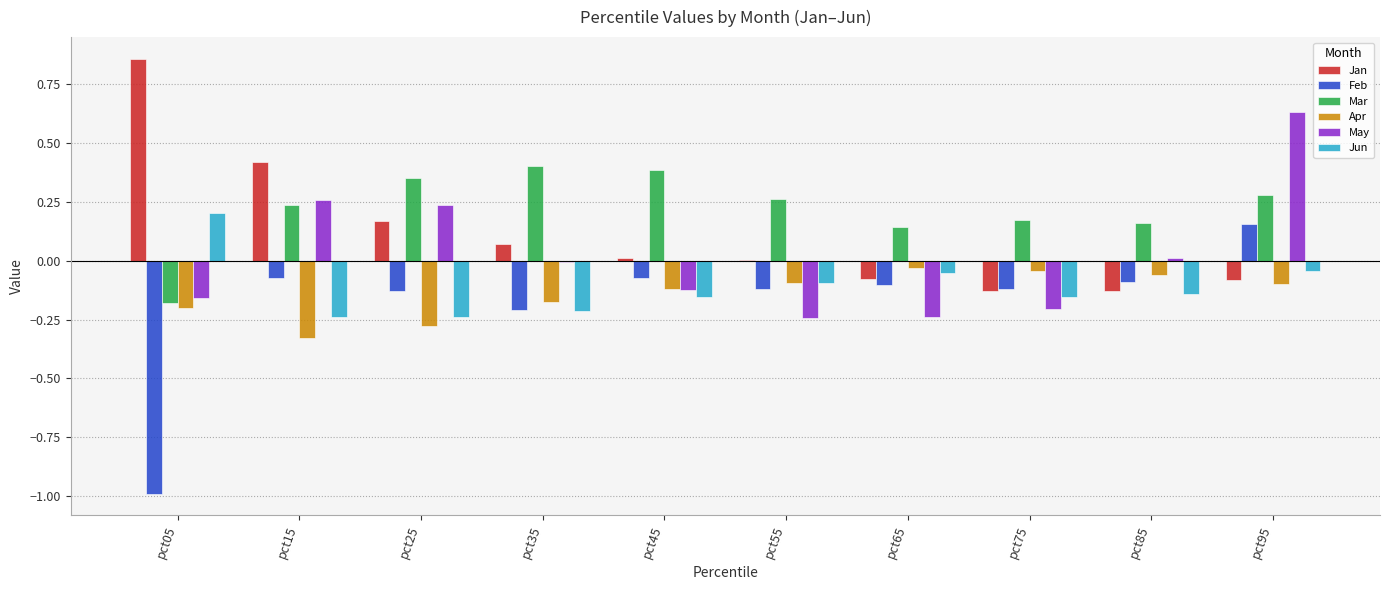

At which category does the chart reach its peak across all series?

pct05